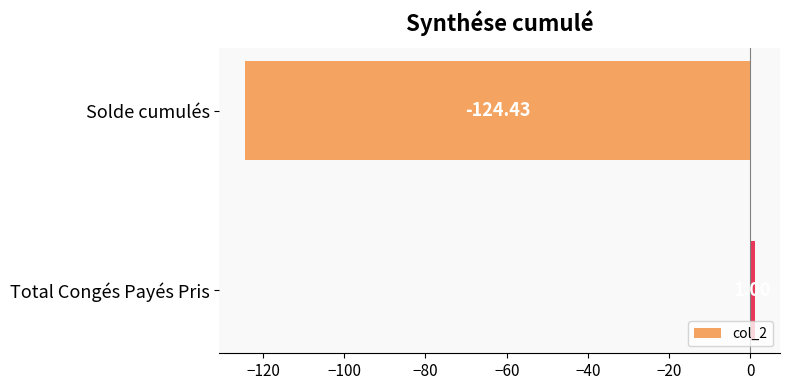

What is the label of the 1st bar from the bottom?

Total Congés Payés Pris